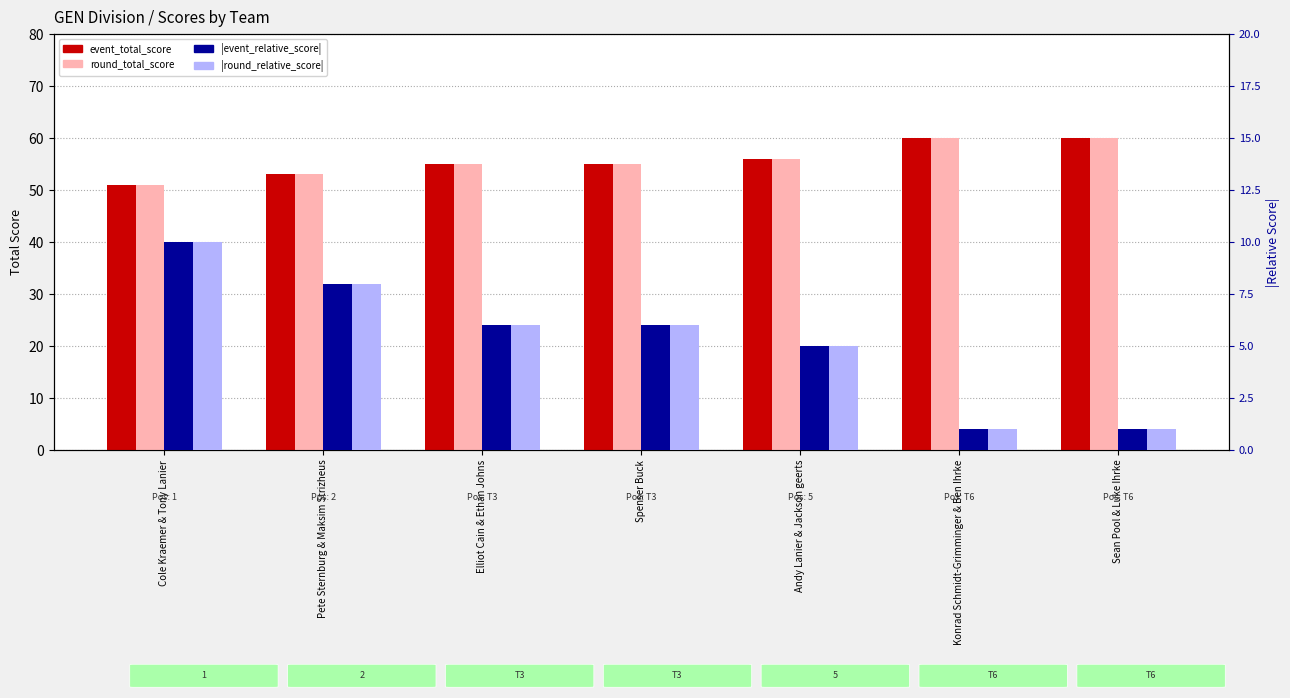

What is the label of the 3rd bar from the left?

Elliot Cain & Ethan Johns